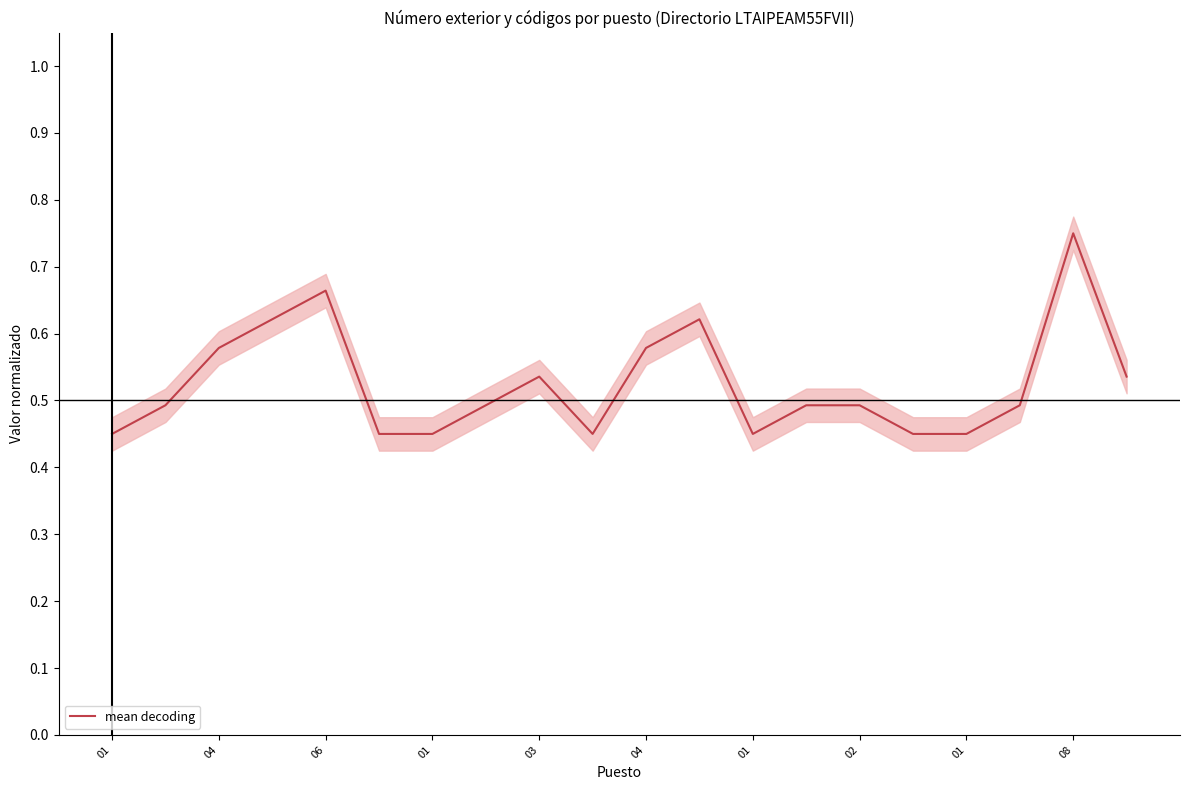

True or false: the data shows 0.1 at 04.

False